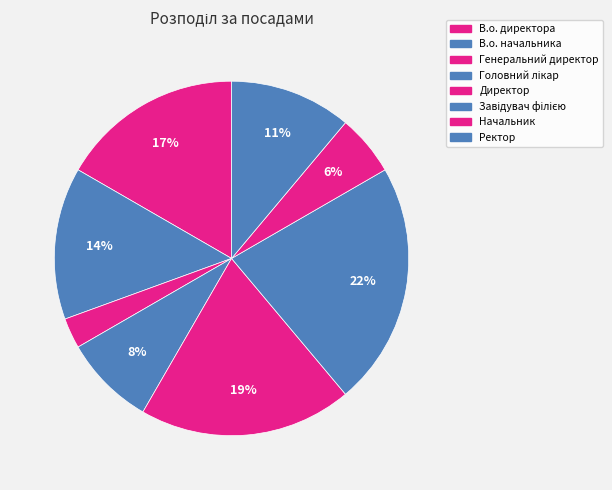

True or false: Ректор accounts for 26% of the total.

False